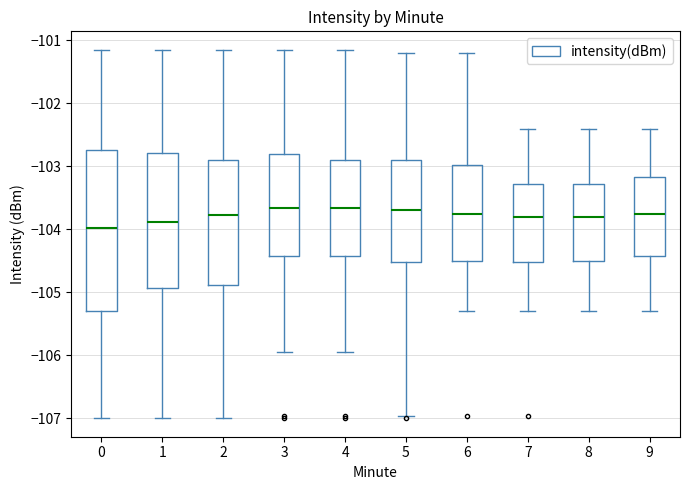

Reading left to right, transcribe this box plot: for each box, give where its median line is, the range the box spans, and where its two whiskers end, as read against the y-axis. The values are not printed on the chart, so give them approximately, as read against the axis.

0: median -104.0, box -105.3 to -102.7, whiskers -107.0 to -101.1
1: median -103.9, box -104.9 to -102.8, whiskers -107.0 to -101.1
2: median -103.8, box -104.9 to -102.9, whiskers -107.0 to -101.1
3: median -103.7, box -104.4 to -102.8, whiskers -105.9 to -101.1
4: median -103.7, box -104.4 to -102.9, whiskers -105.9 to -101.1
5: median -103.7, box -104.5 to -102.9, whiskers -107.0 to -101.2
6: median -103.7, box -104.5 to -103.0, whiskers -105.3 to -101.2
7: median -103.8, box -104.5 to -103.3, whiskers -105.3 to -102.4
8: median -103.8, box -104.5 to -103.3, whiskers -105.3 to -102.4
9: median -103.7, box -104.4 to -103.2, whiskers -105.3 to -102.4